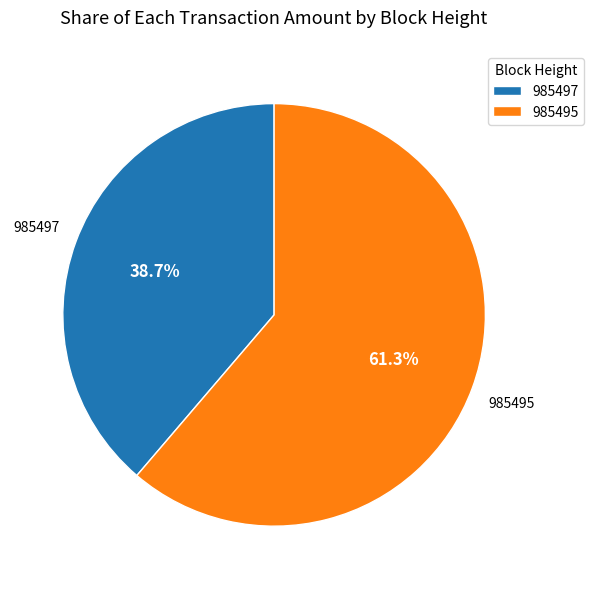

Does 985497 represent more than half of the total?

No